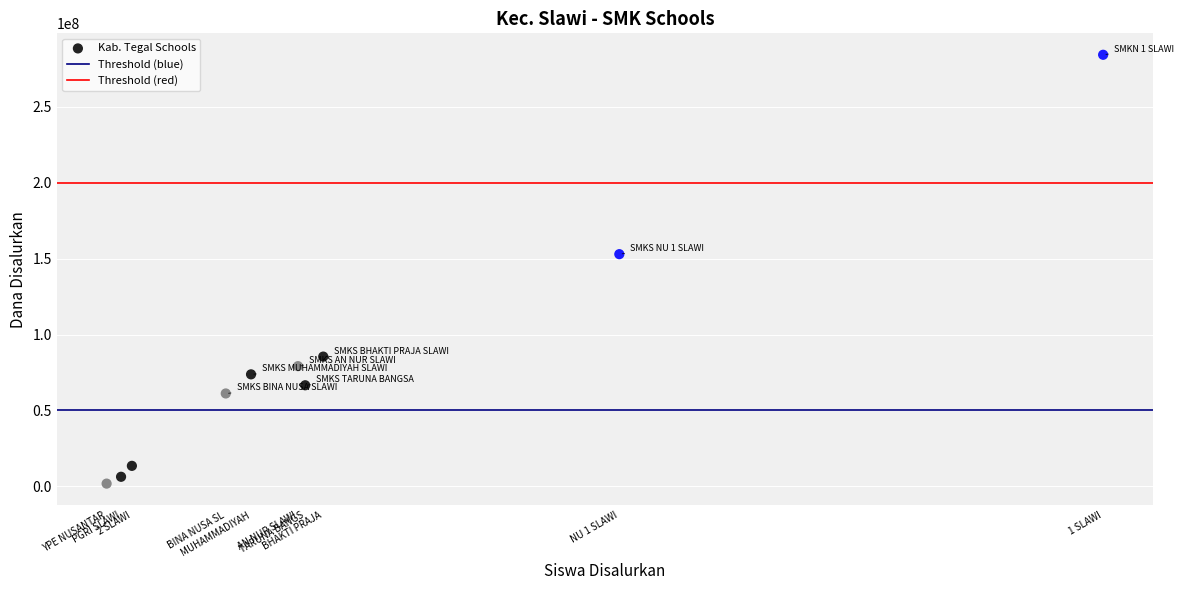

What is the range of X values (max minus min)?

276